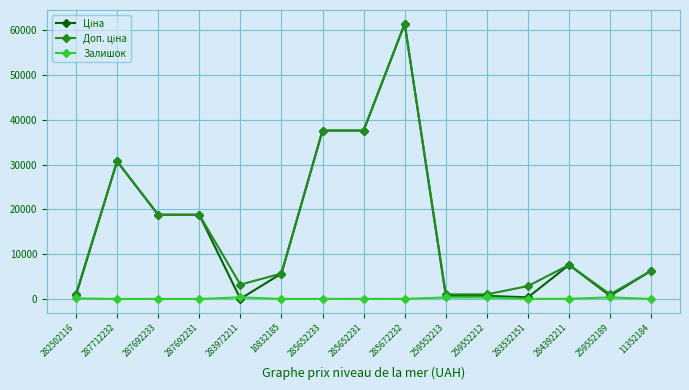

Count the number of data series in this chart.

3